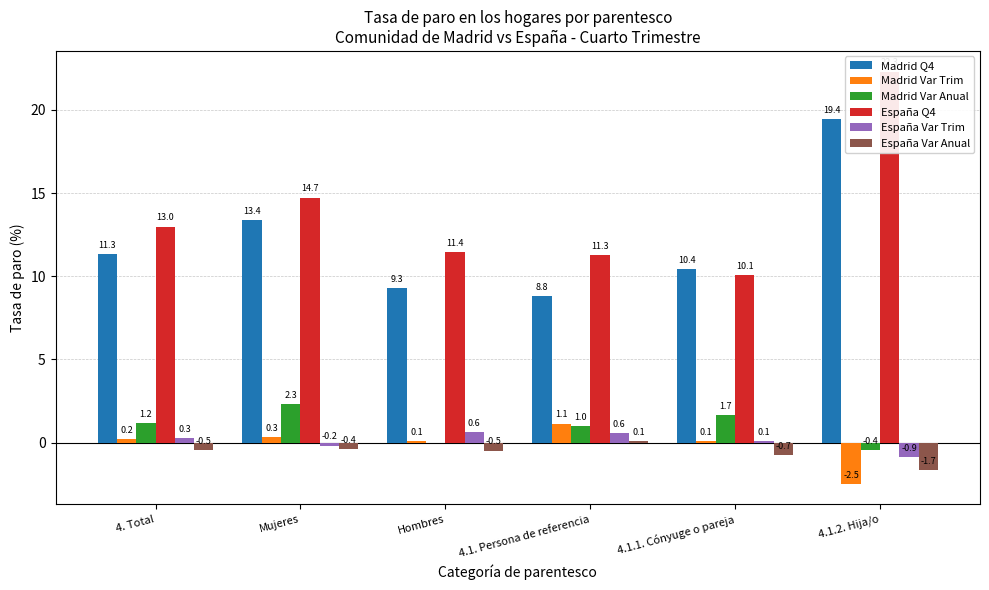

Is the value of España Q4 at 4.1.1. Cónyuge o pareja greater than the value of Madrid Var Anual at Mujeres?

Yes